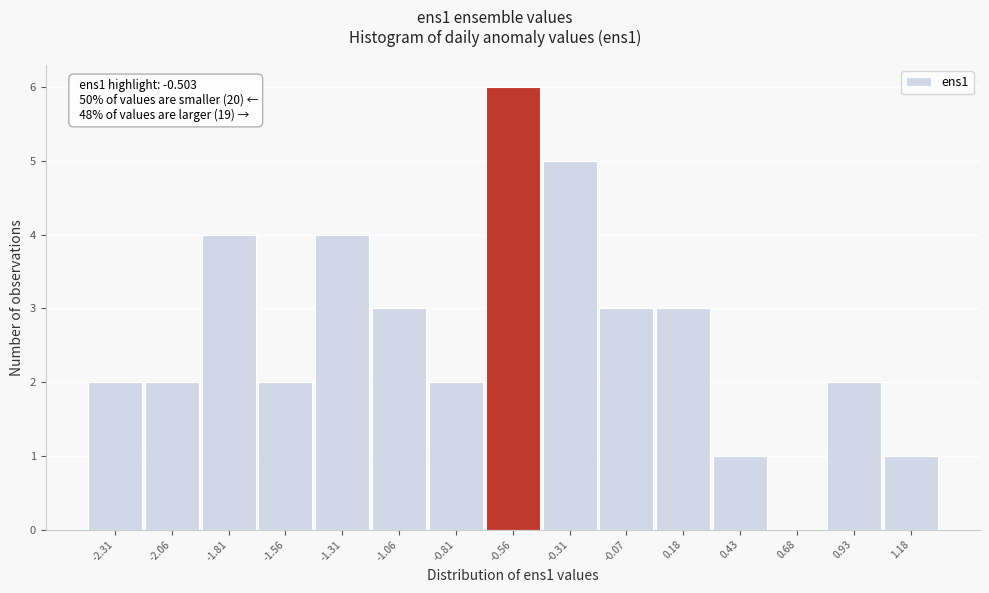

Reading left to right, what are all the values shown in this chart?

-2.31=2	-2.06=2	-1.81=4	-1.56=2	-1.31=4	-1.06=3	-0.81=2	-0.56=6	-0.31=5	-0.07=3	0.18=3	0.43=1	0.68=0	0.93=2	1.18=1